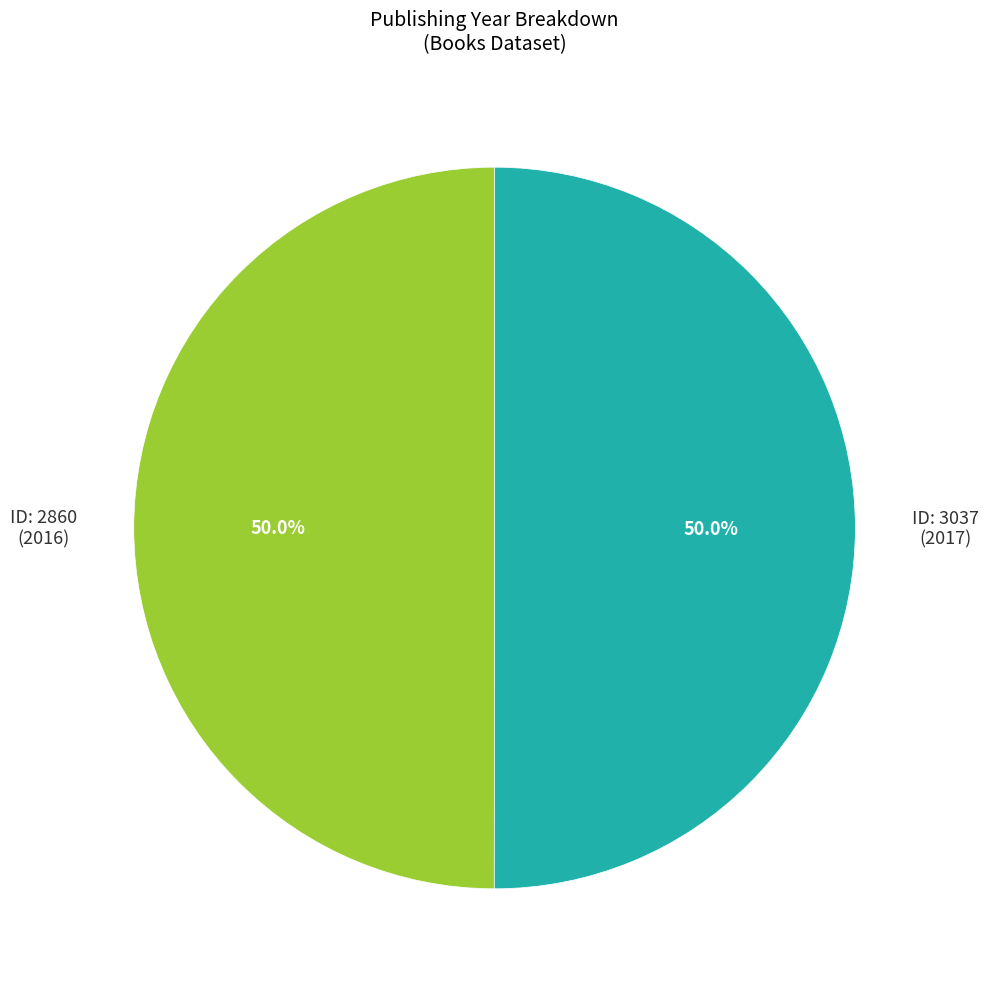

How many segments does this pie chart have?

2